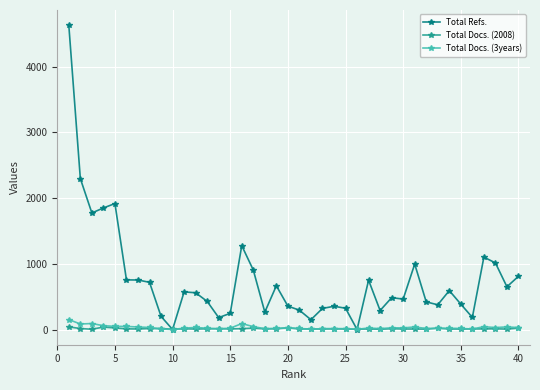

True or false: Total Docs. (2008) has more than 0 interior local peaks.

True